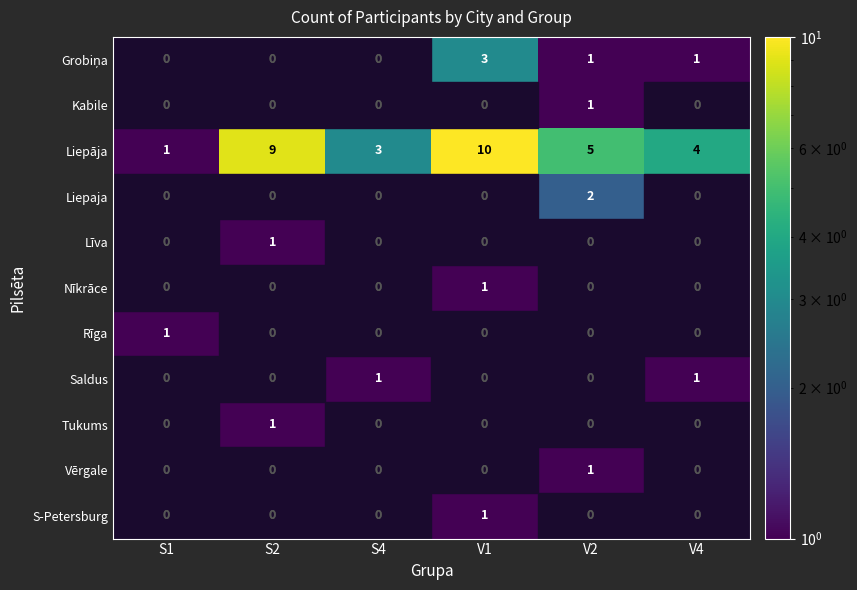

What is the greatest value displayed?

10.0